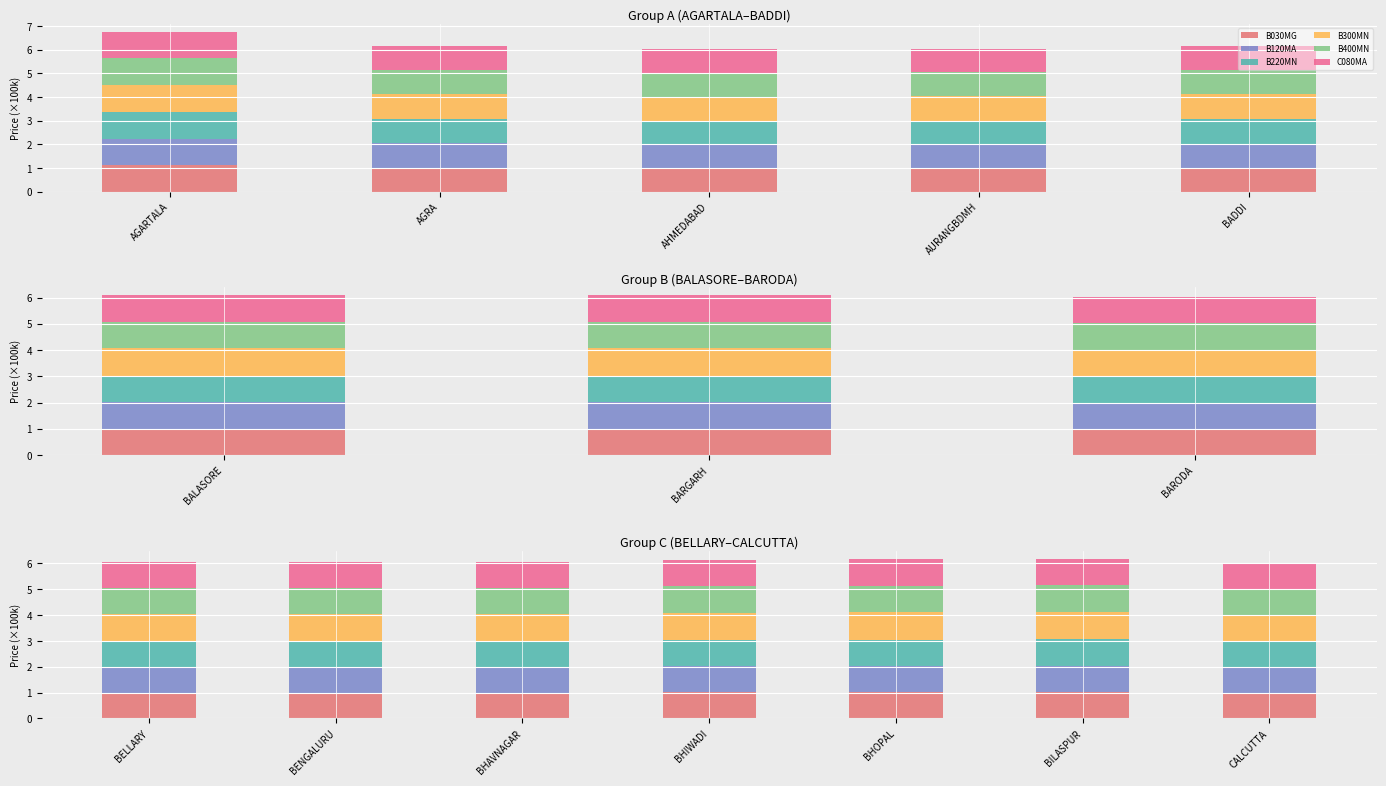

At how many categories does at least one series exceed 1?

7